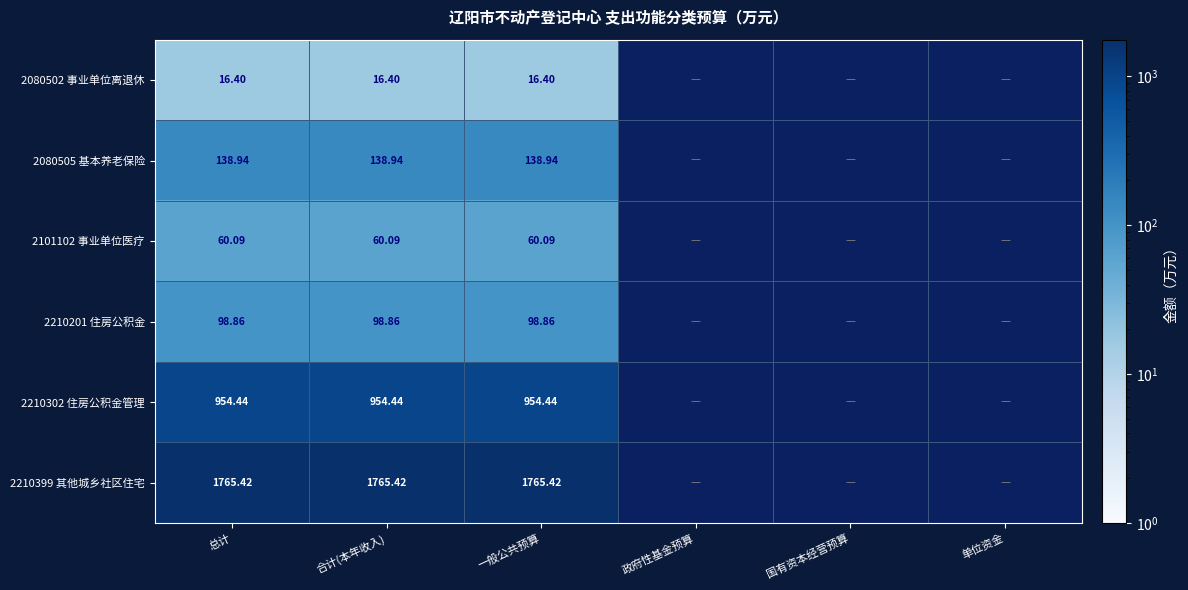

At 一般公共预算, list the series in order from smallest to largest.

2080502 事业单位离退休, 2101102 事业单位医疗, 2210201 住房公积金, 2080505 基本养老保险, 2210302 住房公积金管理, 2210399 其他城乡社区住宅